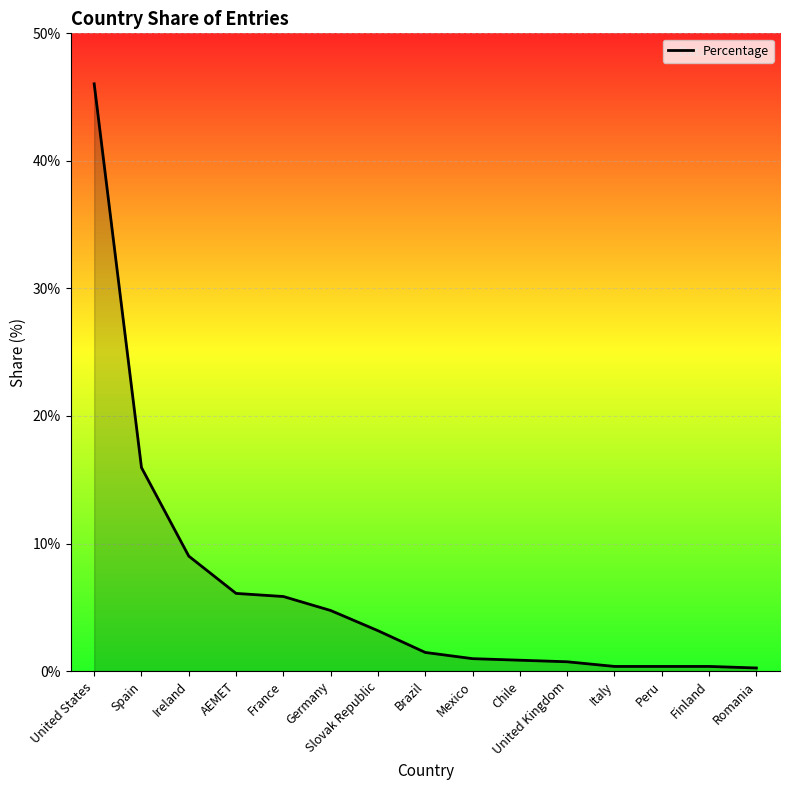

At which label is the value closest to 23?

Spain